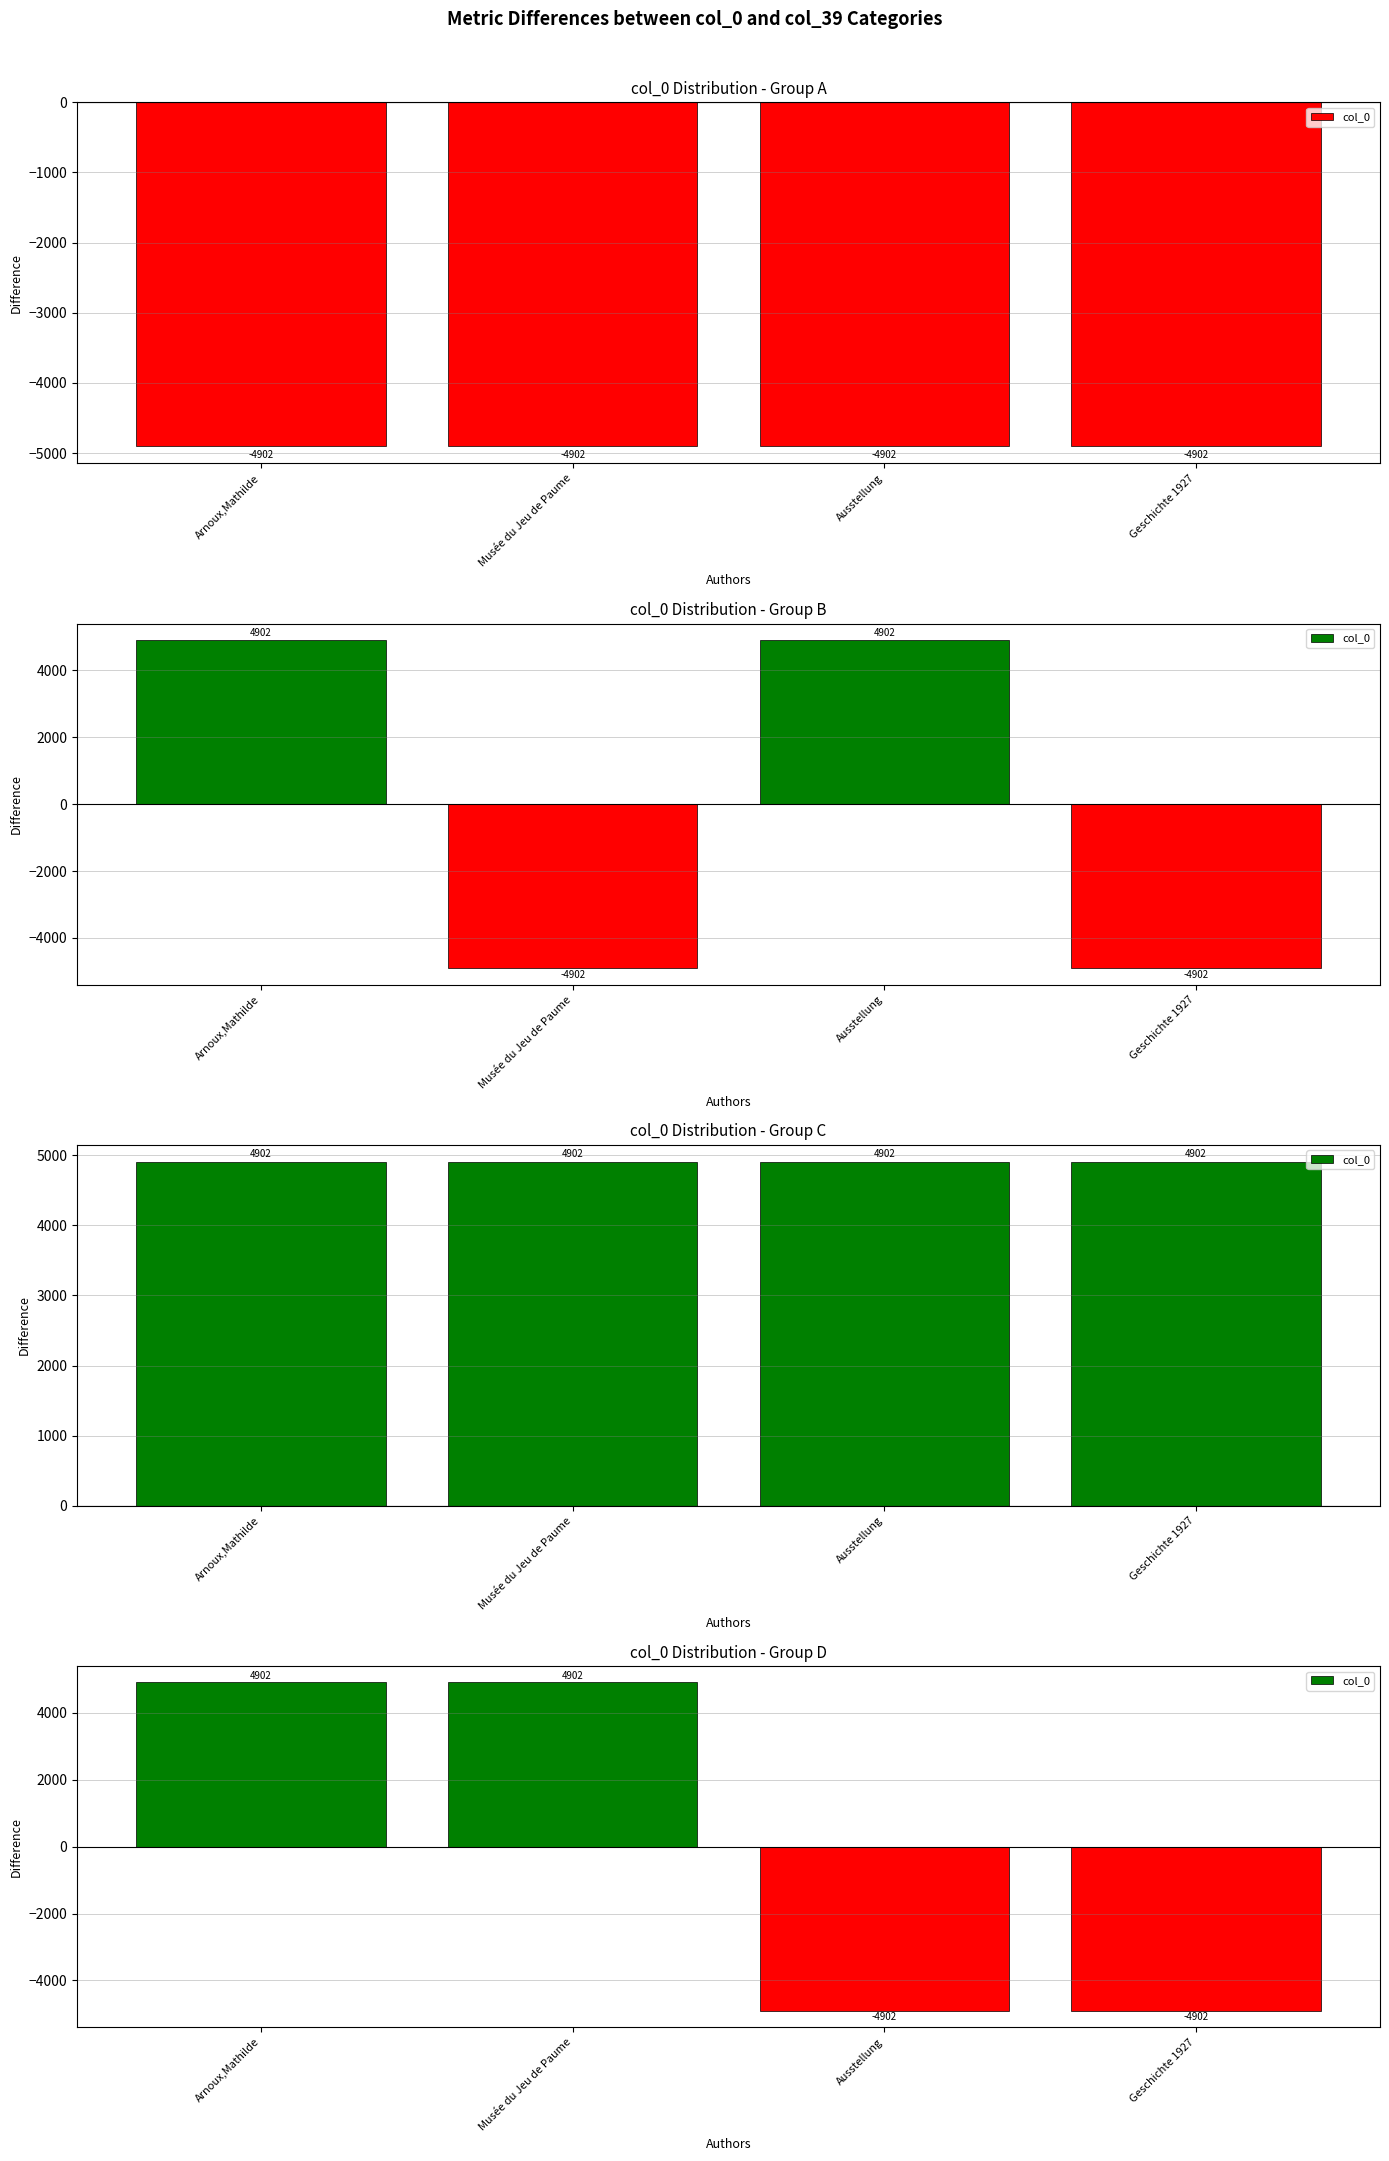

Is it true that the value at Geschichte 1927 is -4902?

True